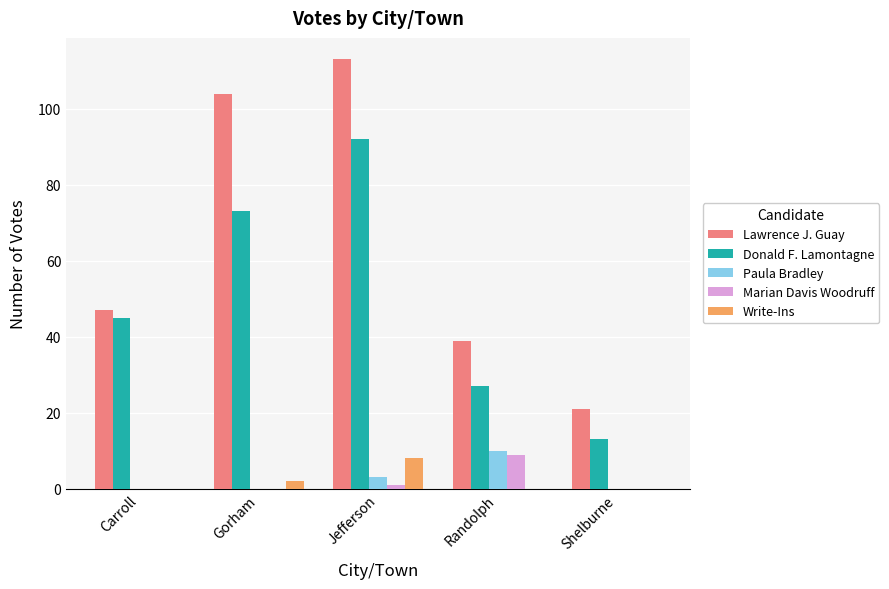

What is the spread (max minus min) of values at Shelburne?

21